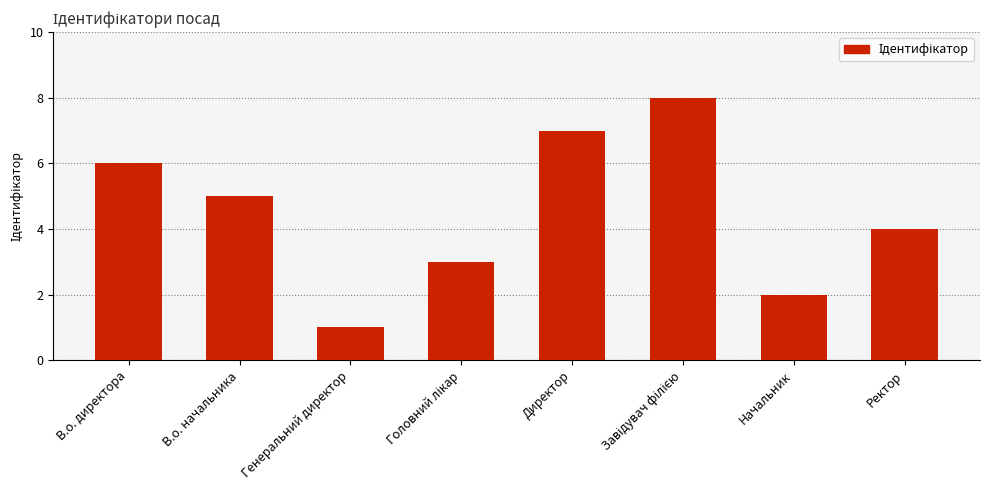

What value does the data have at Директор?

7